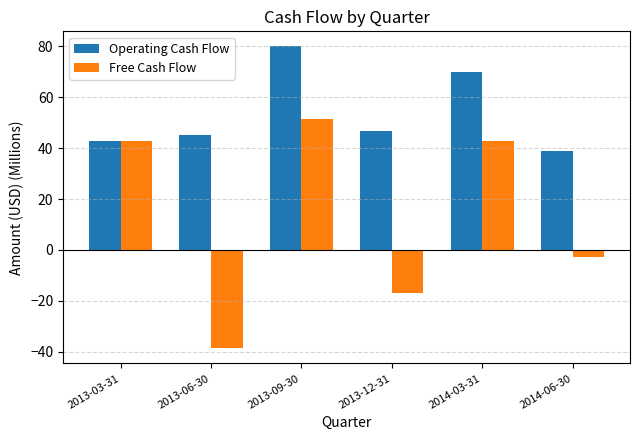

Is it true that Operating Cash Flow equals 43.0 at 2013-03-31?

True